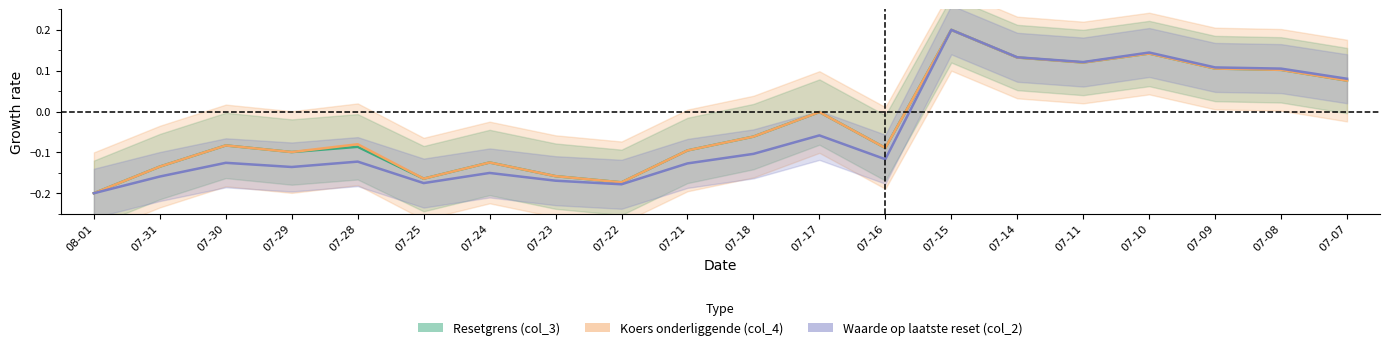

List the labels in order of col_4 value, smallest first.

08-01, 07-22, 07-25, 07-23, 07-31, 07-24, 07-29, 07-21, 07-16, 07-30, 07-28, 07-18, 07-17, 07-07, 07-08, 07-09, 07-11, 07-14, 07-10, 07-15